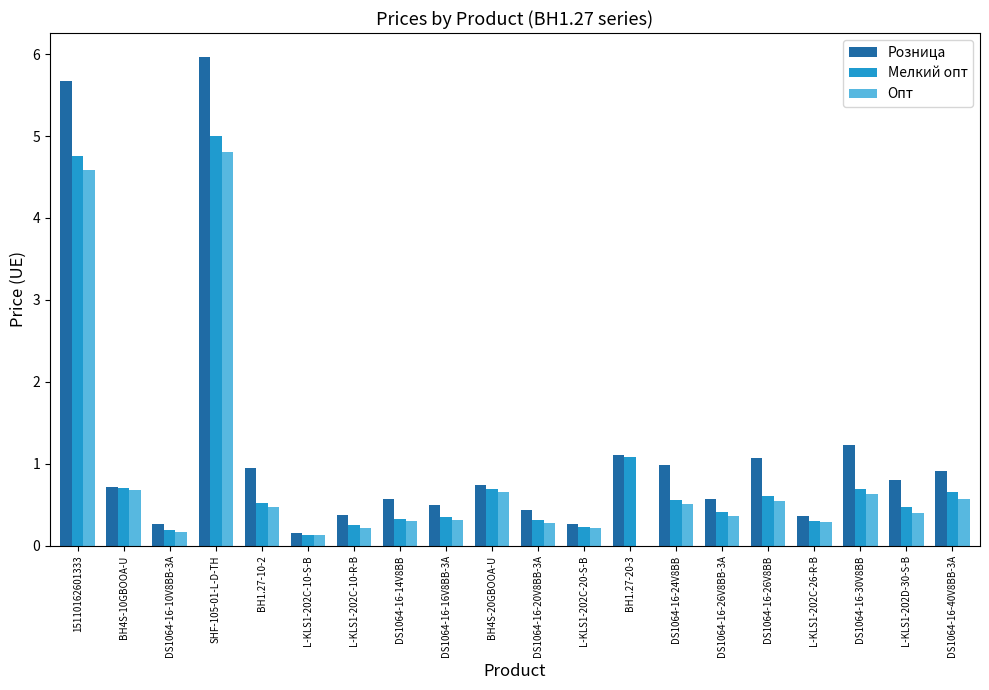

Which series has the largest total across all categories?

Розница